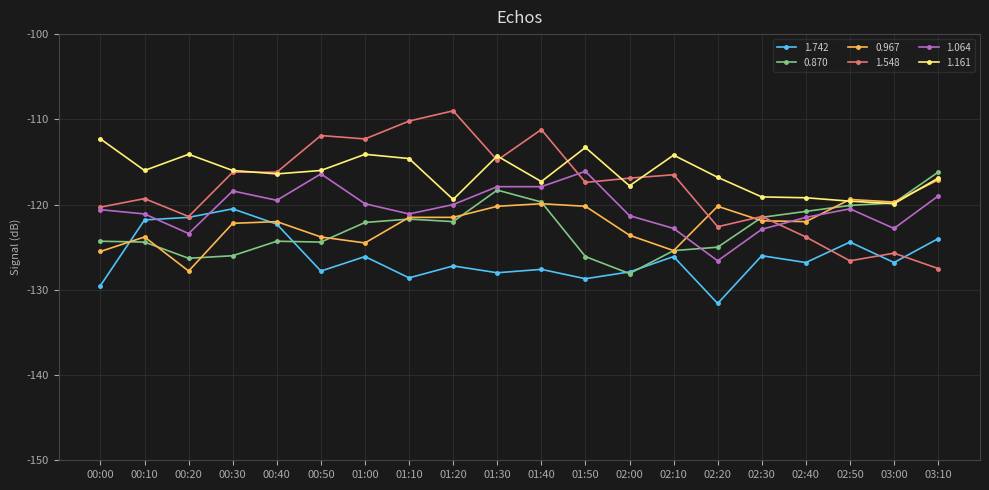

How many intersections are there between 1.064 and 1.742?

2